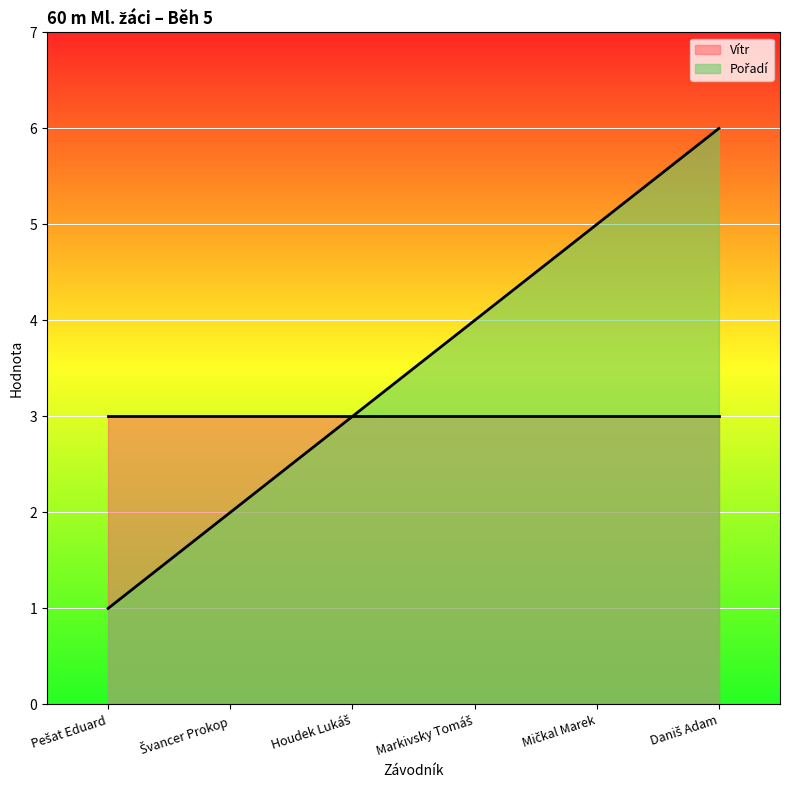

True or false: the data has more than 0 interior local peaks.

False